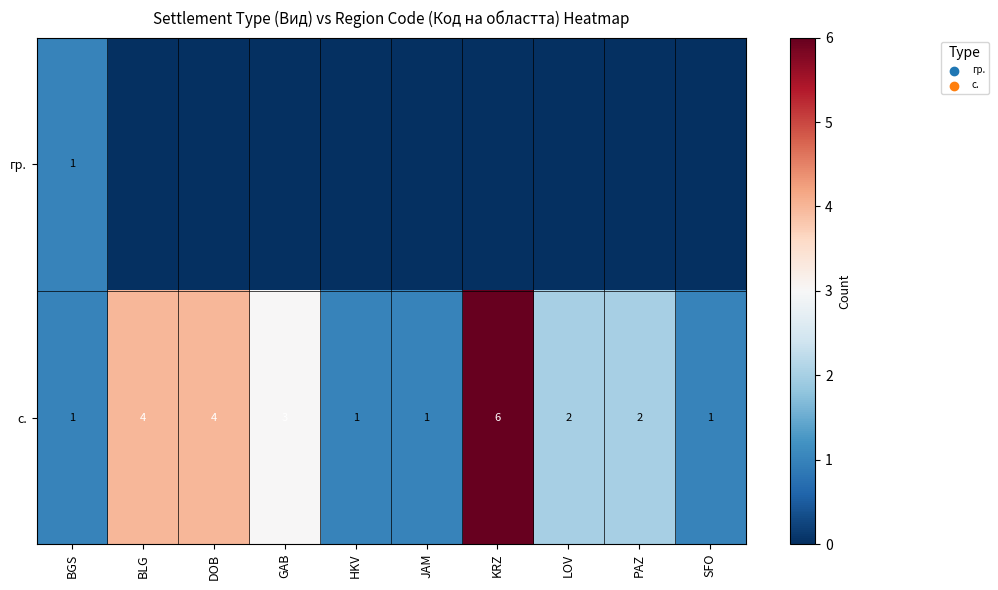

How many values in the row_0 series exceed 0?

1